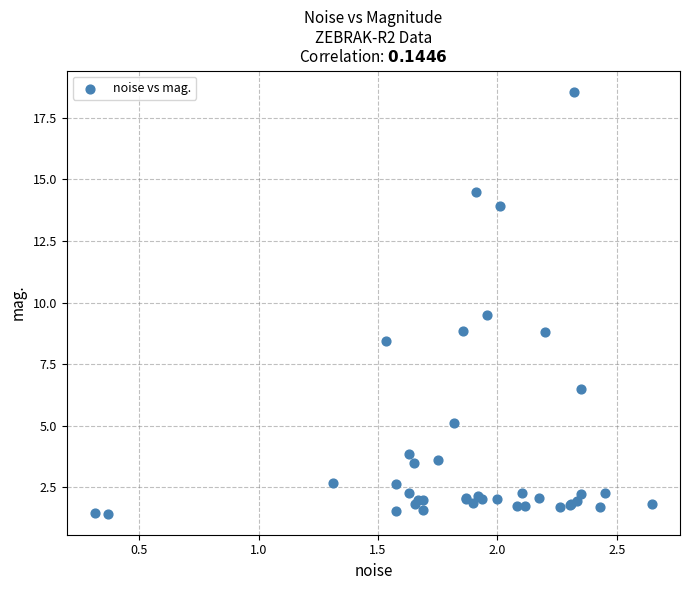

What Y value in the scatter plot is closest to 10?

9.5